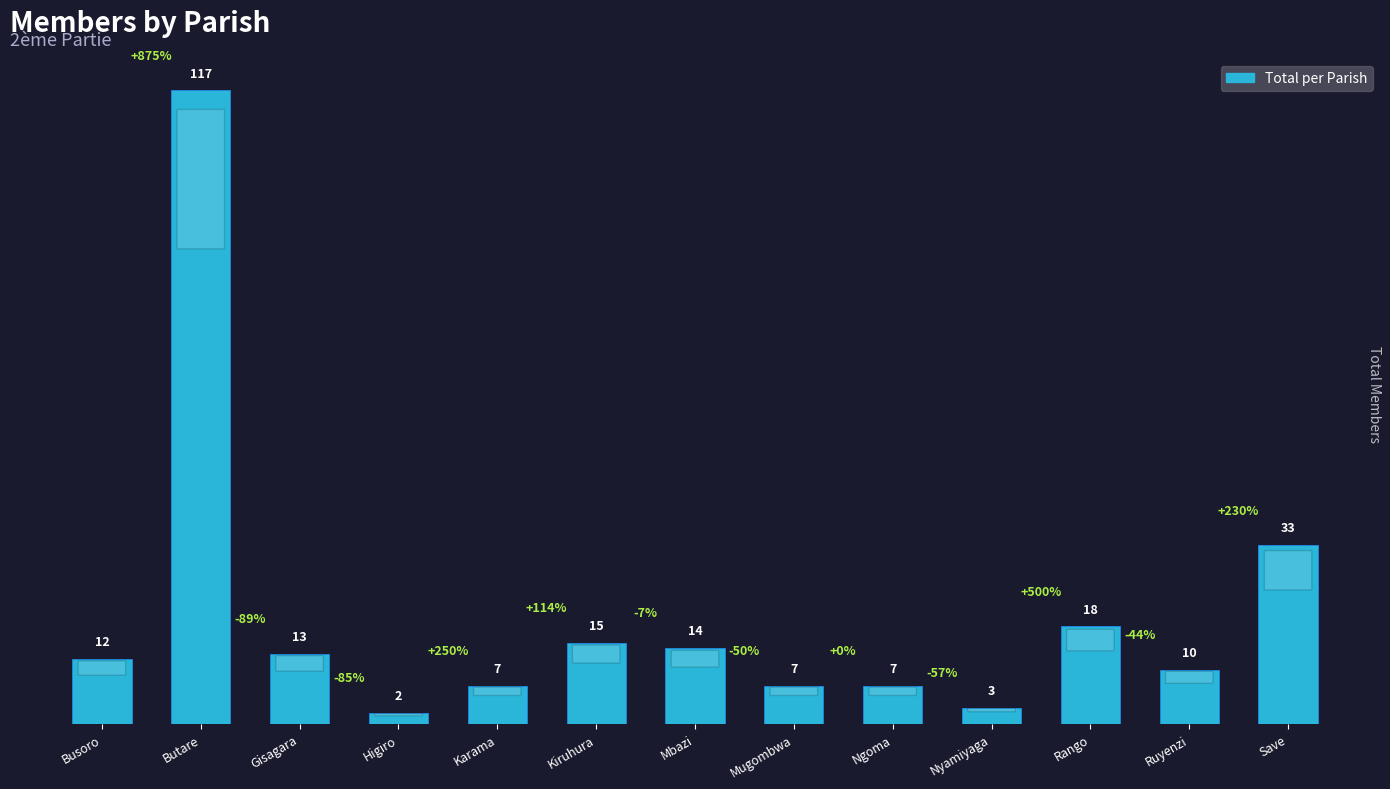

How many bars are there in total?

13